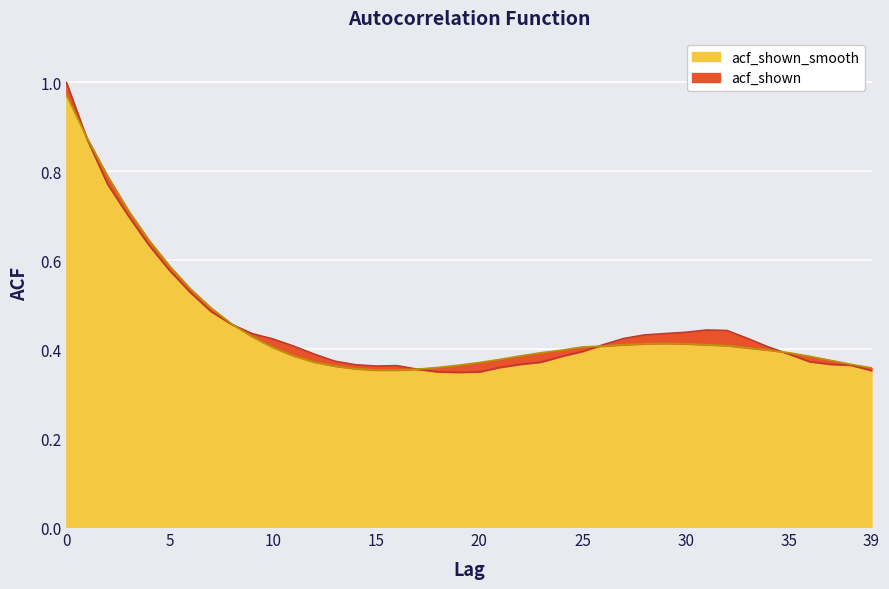

True or false: acf_shown and acf_shown_smooth intersect in this chart.

True